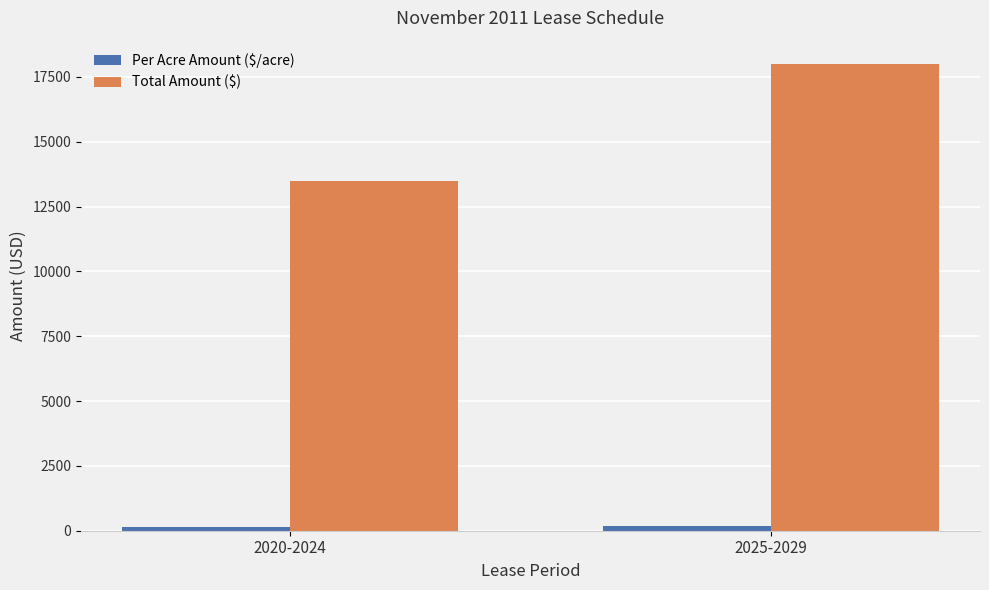

How many values in the Per Acre Amount ($/acre) series are below 200?

1